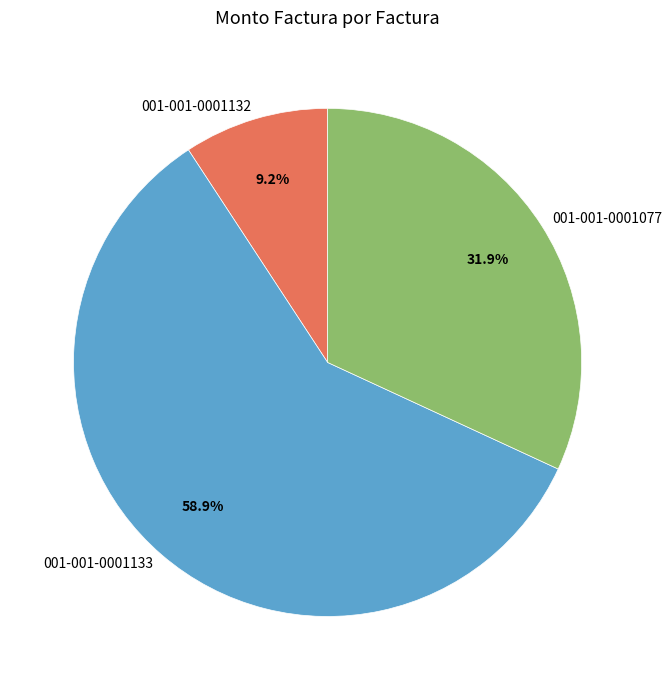

Rank the categories by value from lowest to highest.

001-001-0001132, 001-001-0001077, 001-001-0001133